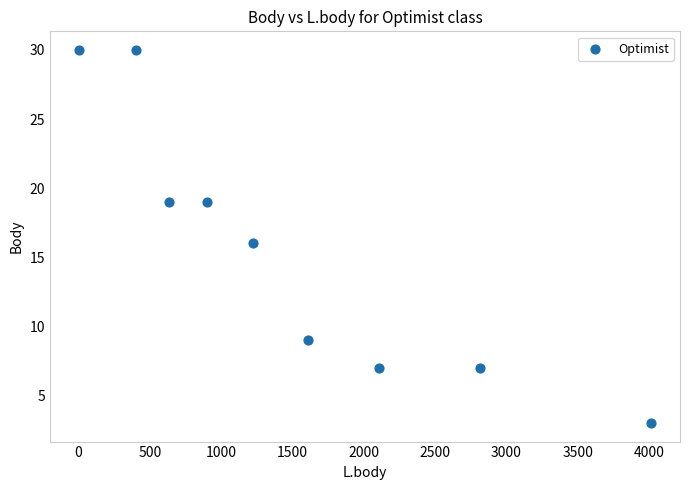

What is the average X value?

1523